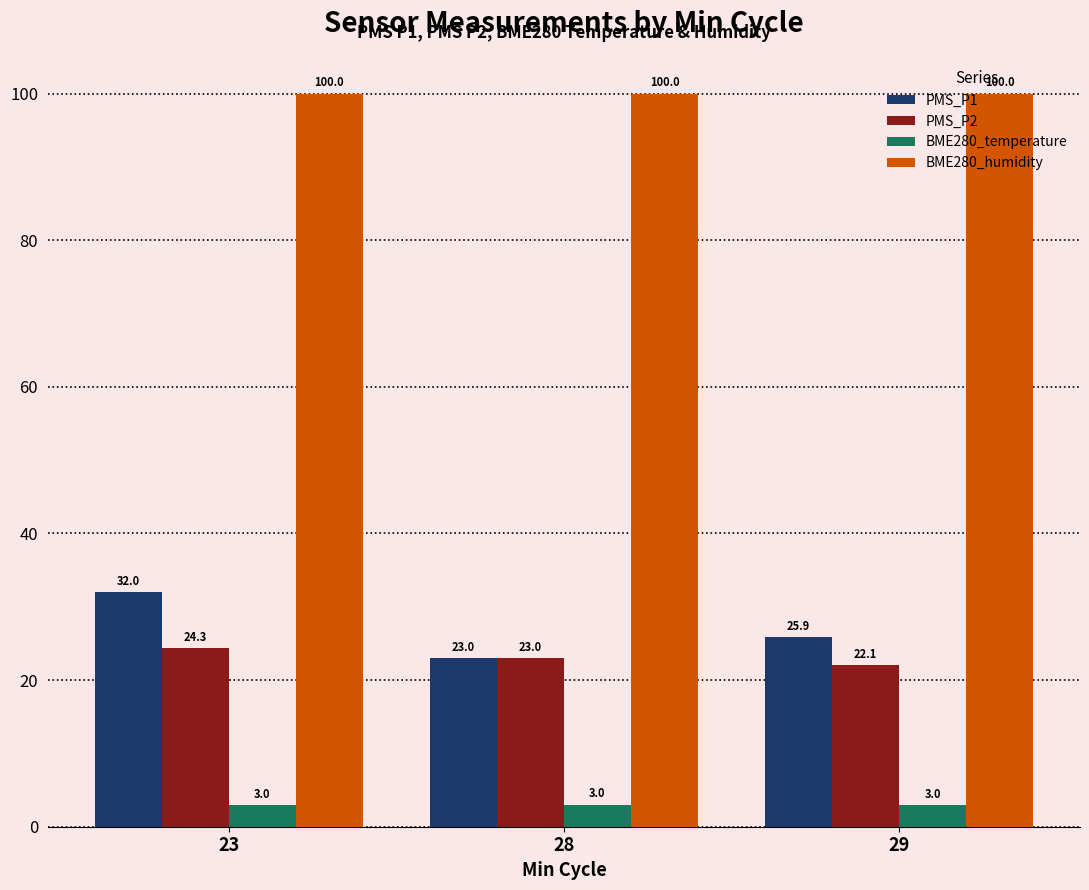

What is the minimum value for BME280_humidity?

100.0